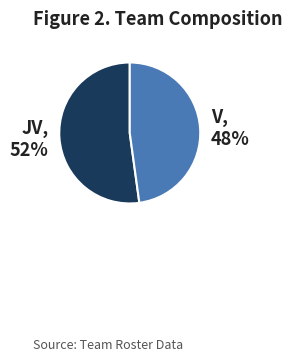

What is the ratio of the value at JV to the value at V?

1.1